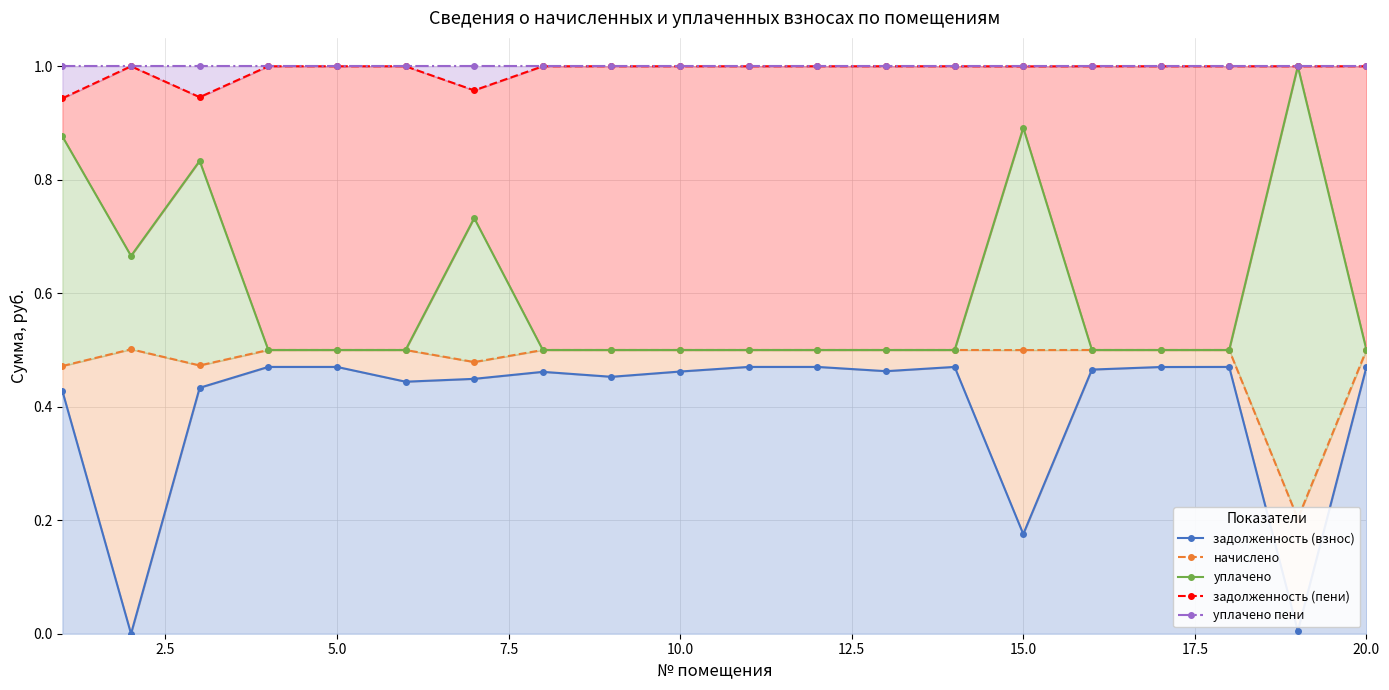

How many interior local valleys does the уплачено series have?

5